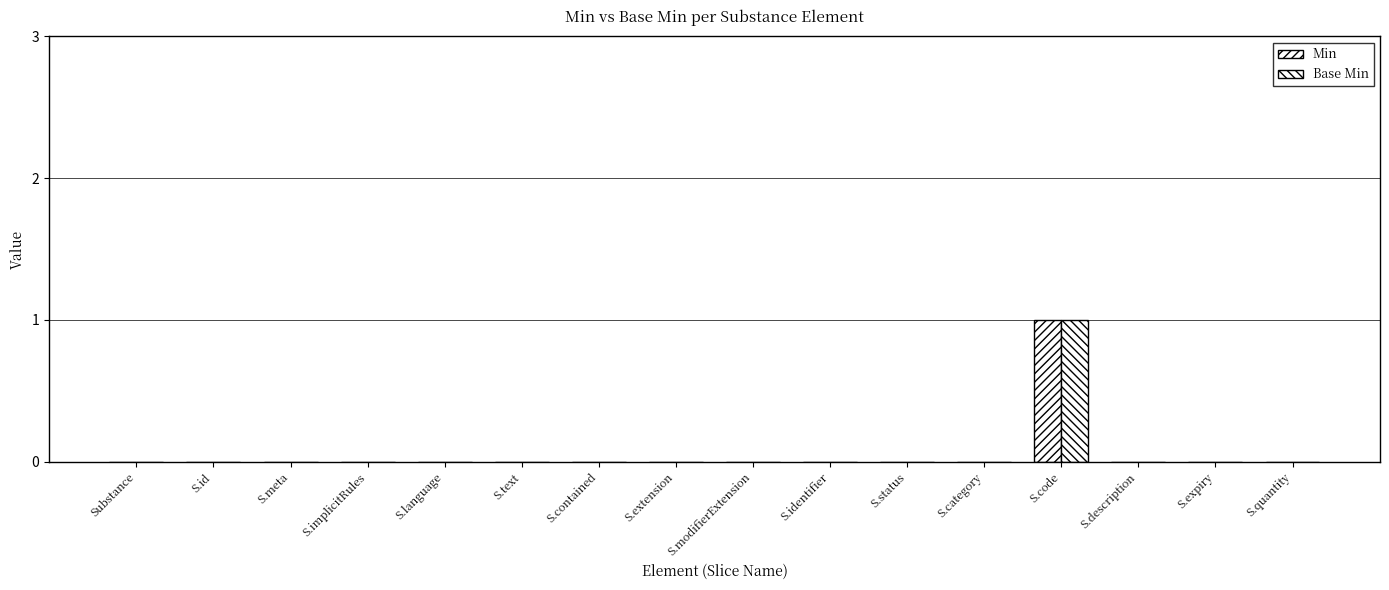

Which has a higher value, S.expiry or S.code?

S.code